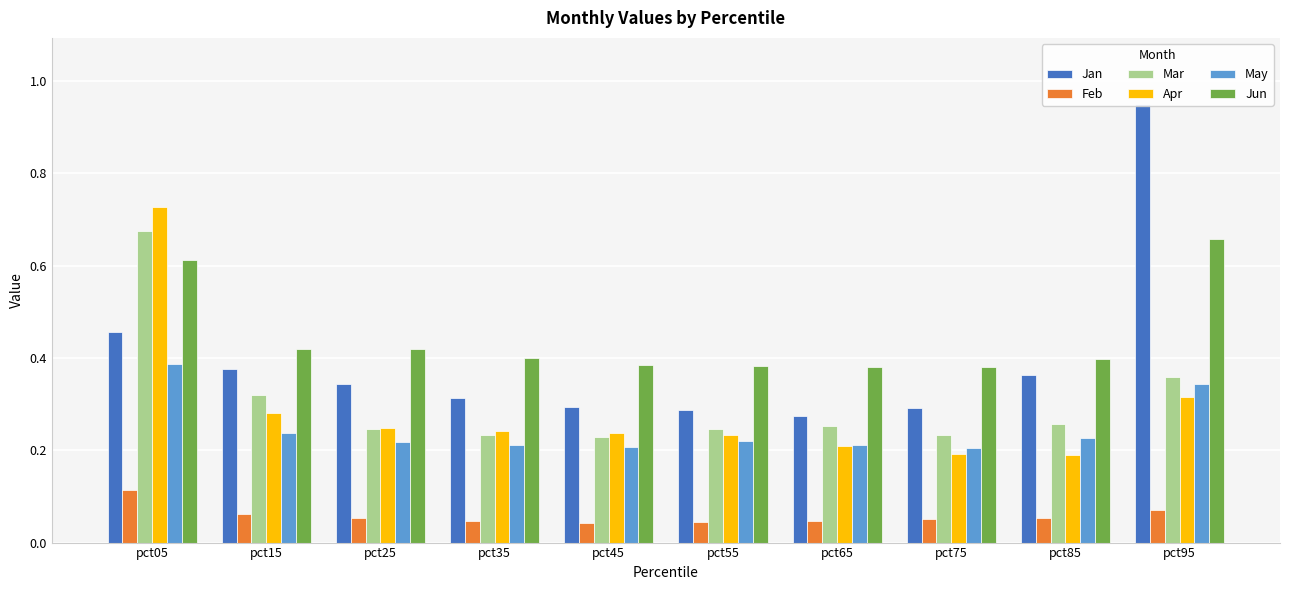

Does the chart contain any negative values?

No